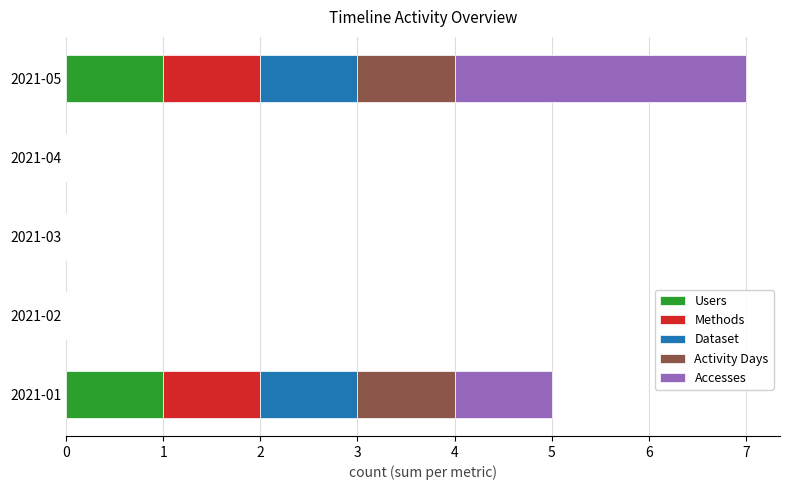

What is the total value across all series at 2021-05?

7